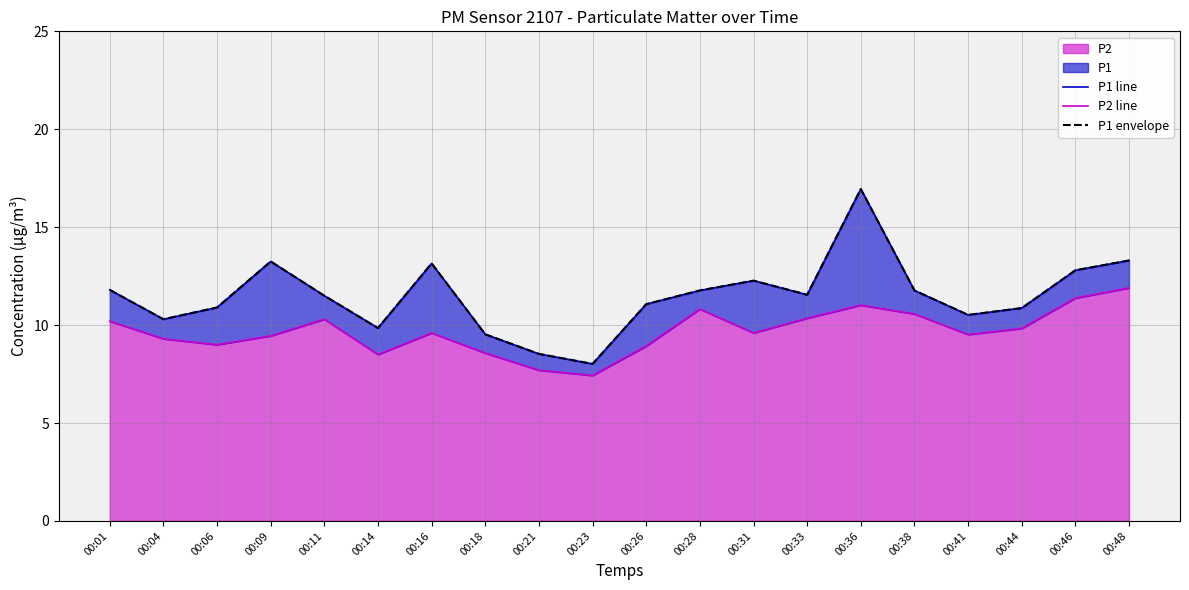

True or false: P1 line and P2 line cross at least once.

False